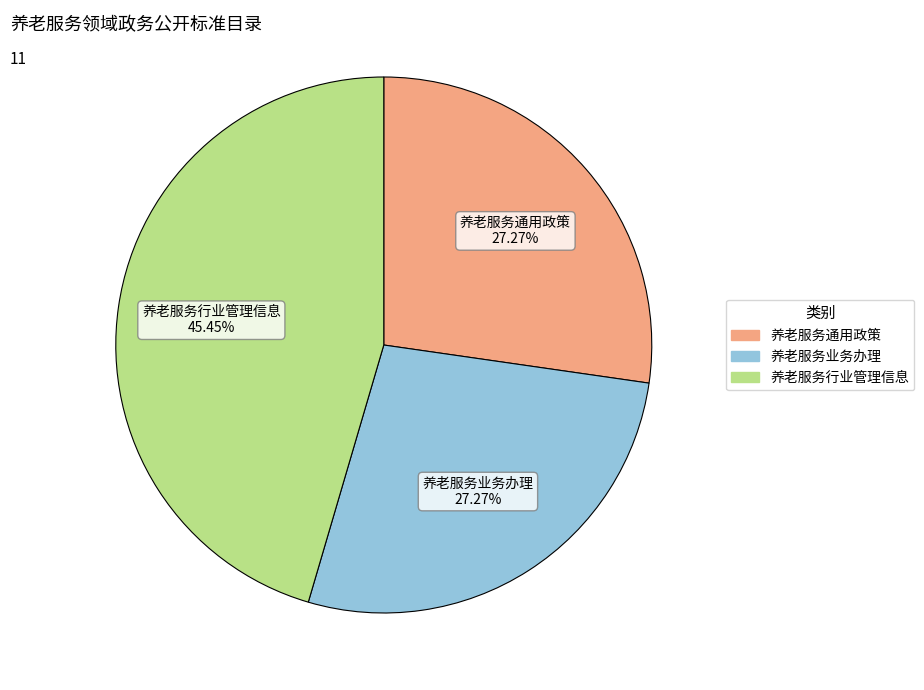

The 养老服务通用政策 slice represents 27% of the pie. True or false?

True